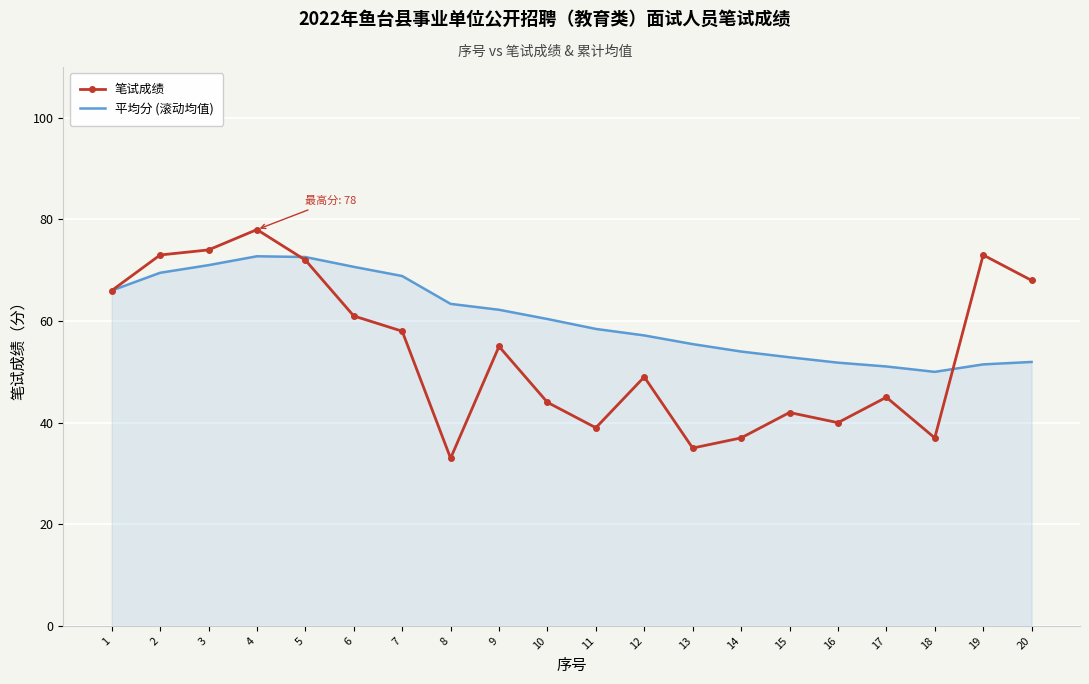

Between 7 and 11, which series saw the biggest shift?

笔试成绩